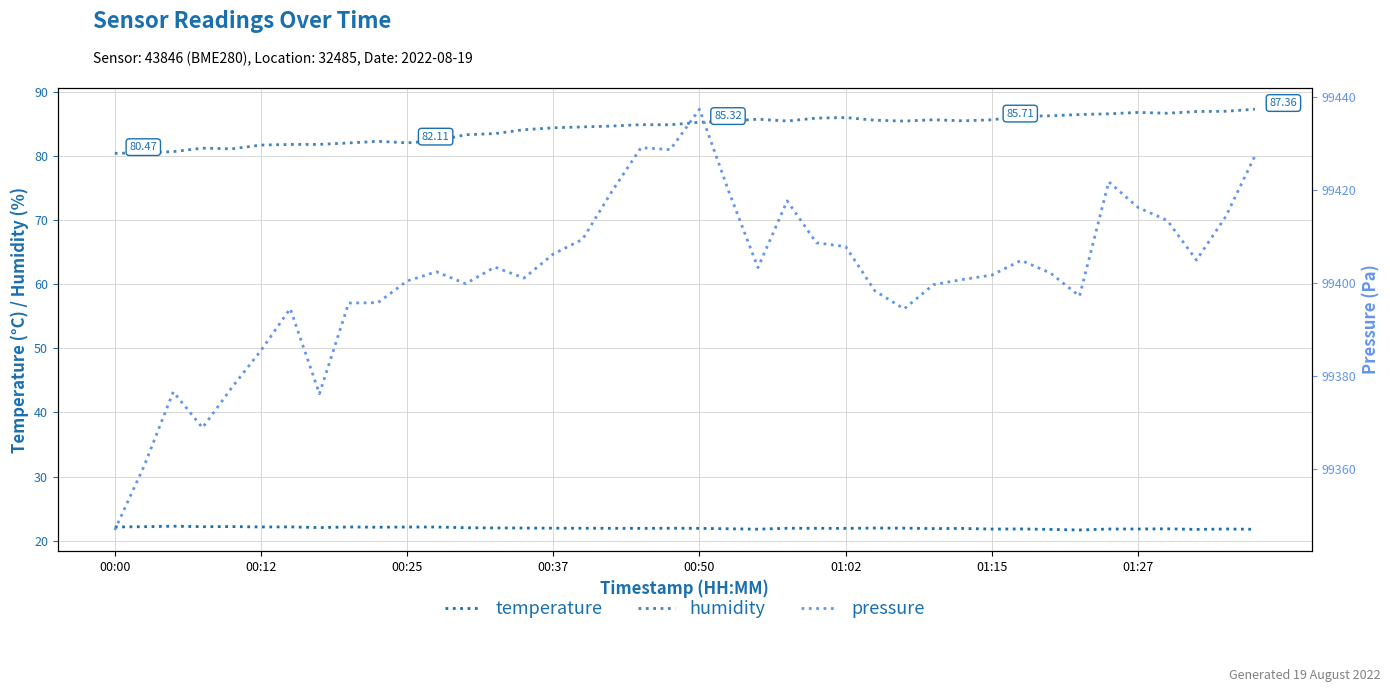

Which series has the largest range (max minus min)?

pressure